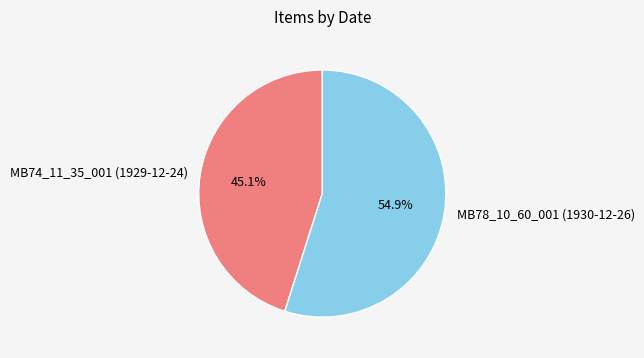

True or false: MB74_11_35_001 (1929-12-24) accounts for 40% of the total.

False